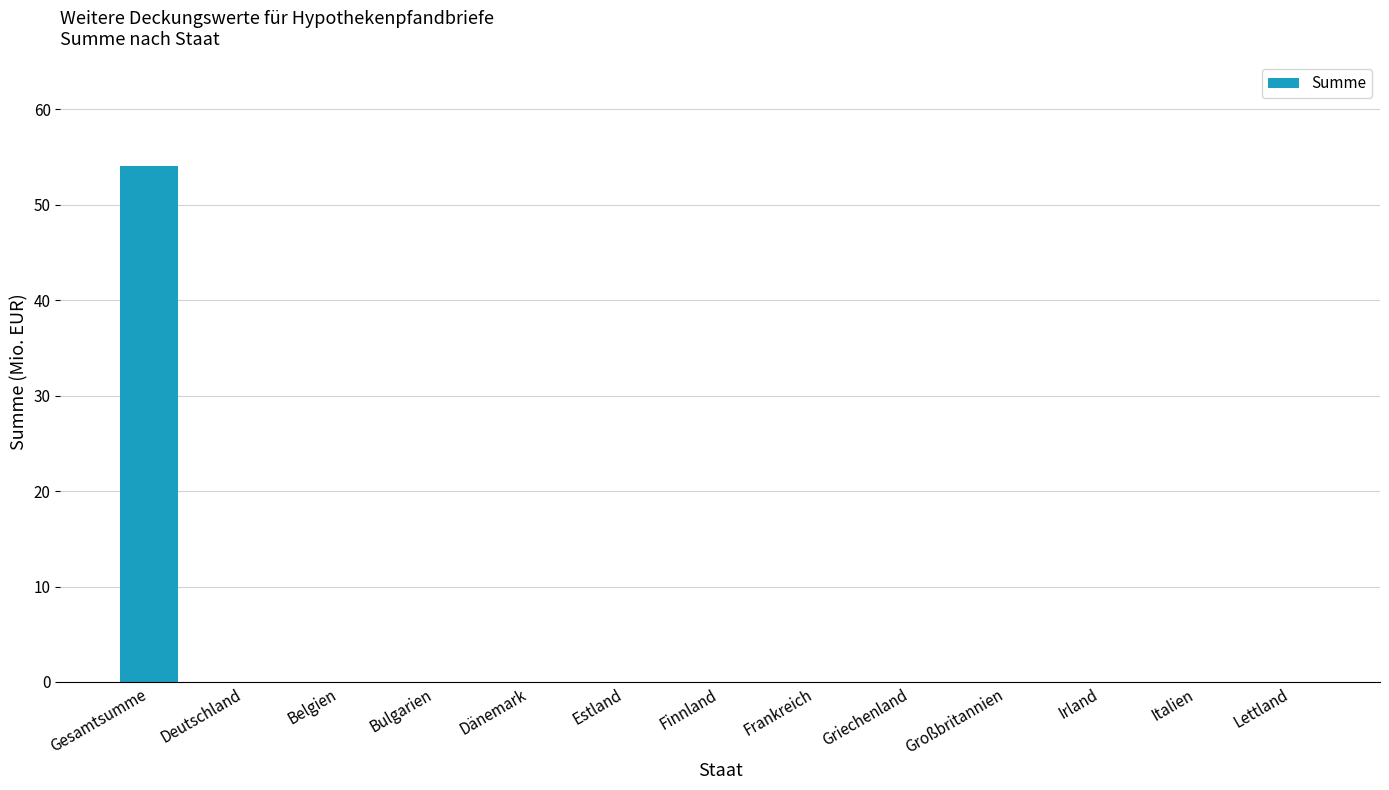

What is the sum of the values at Estland and Gesamtsumme?

54